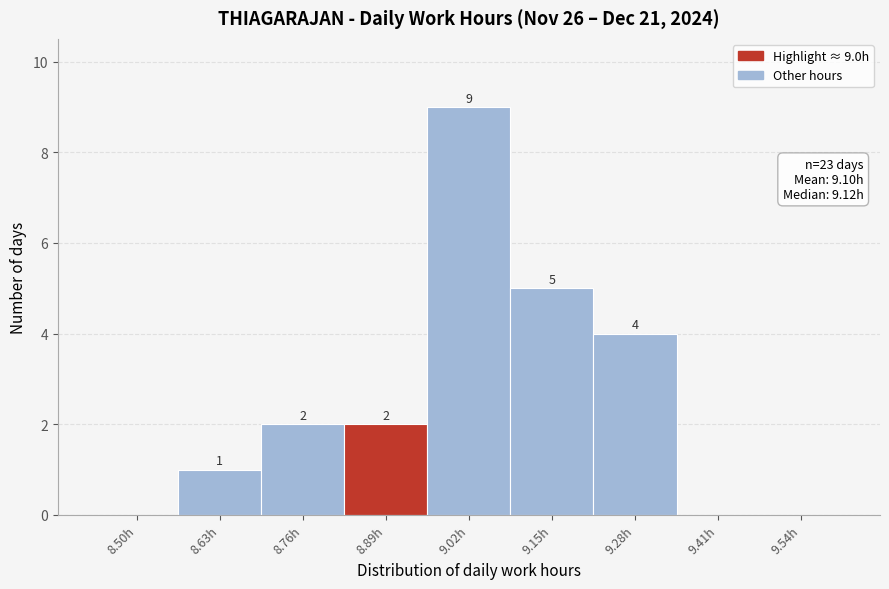

Reading right to left, list all the values displayed in this chart.

9.54h=0	9.41h=0	9.28h=4	9.15h=5	9.02h=9	8.89h=2	8.76h=2	8.63h=1	8.50h=0